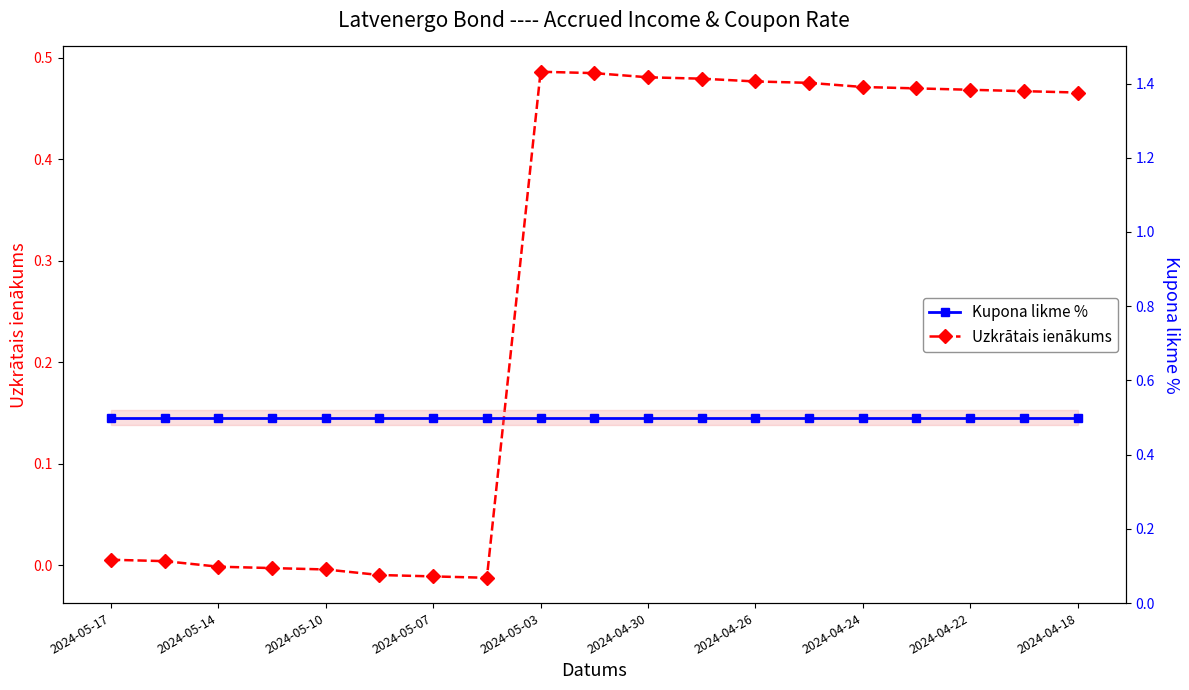

True or false: Kupona likme % has a value of 0.5 at 15.

True